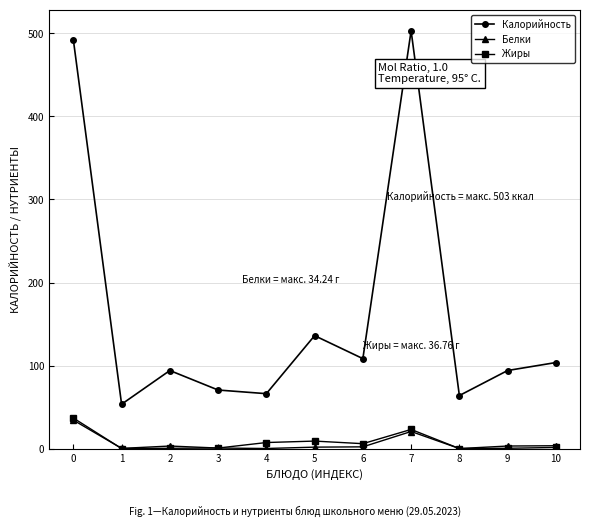

What is the approximate value of Белки at 9?

3.0